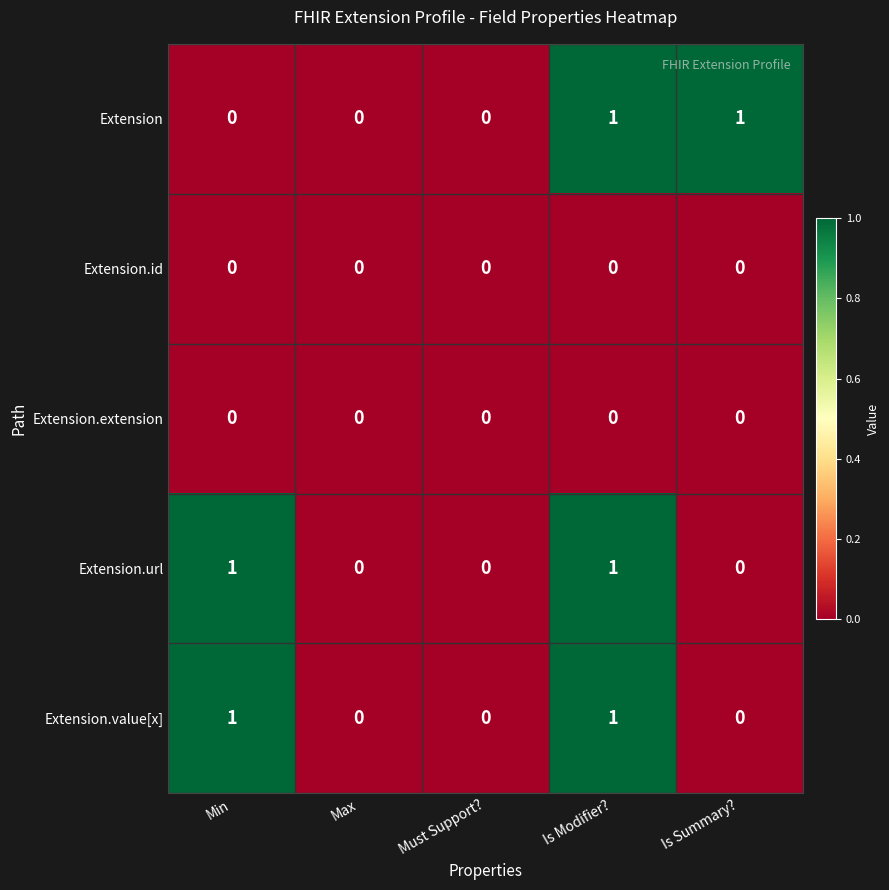

The Extension.url series shows 1 at Is Modifier?. True or false?

True